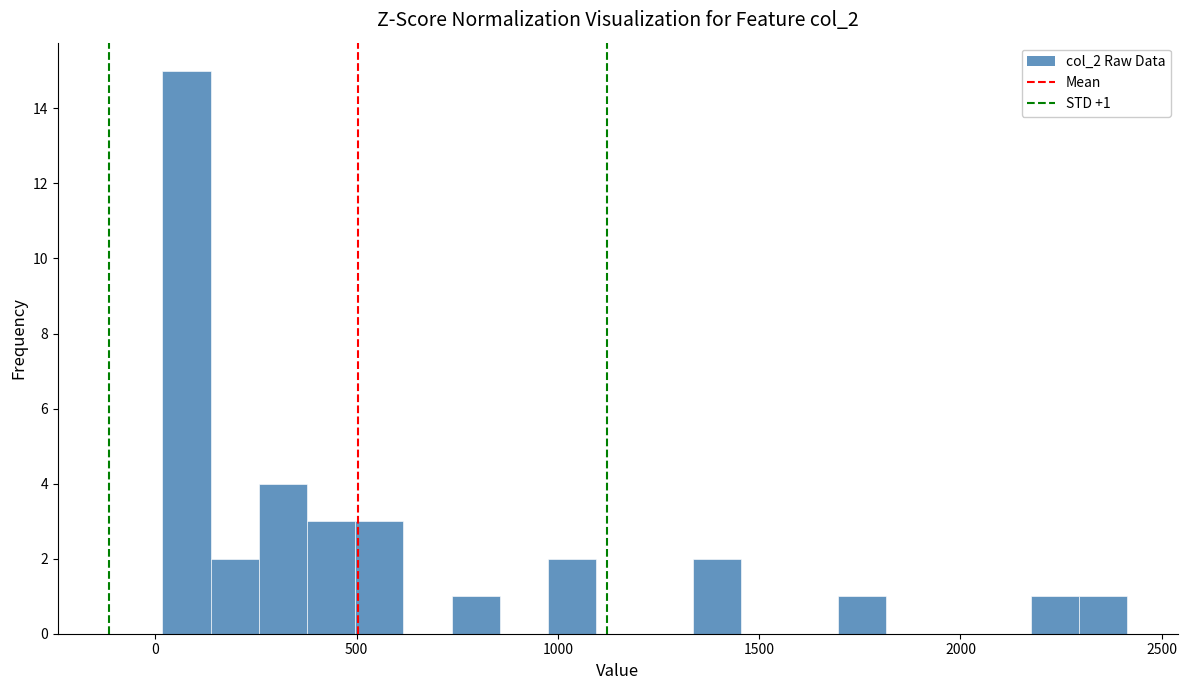

Around what value on the x-axis is the tallest bar? Give the approximate position of its centre, as read against the axis.

100